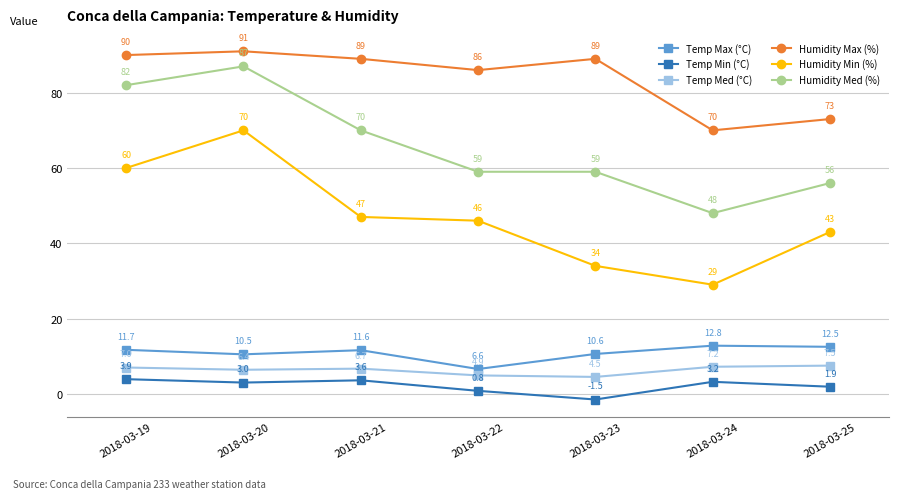

What is the minimum value for Humidity Min (%)?

29.0